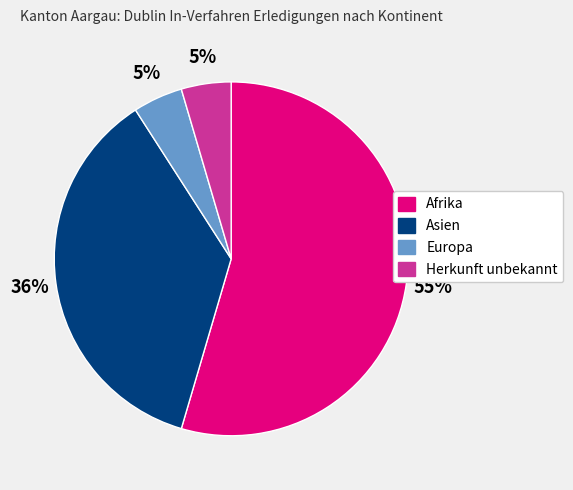

Do Herkunft unbekannt and Afrika together represent more than half of the pie?

Yes